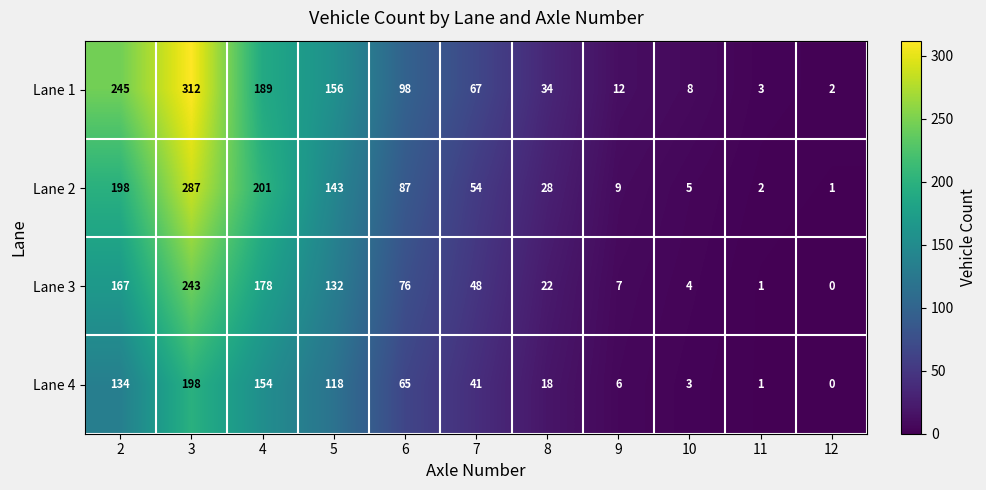

Where is Lane 2 nearest to the value 144?

5